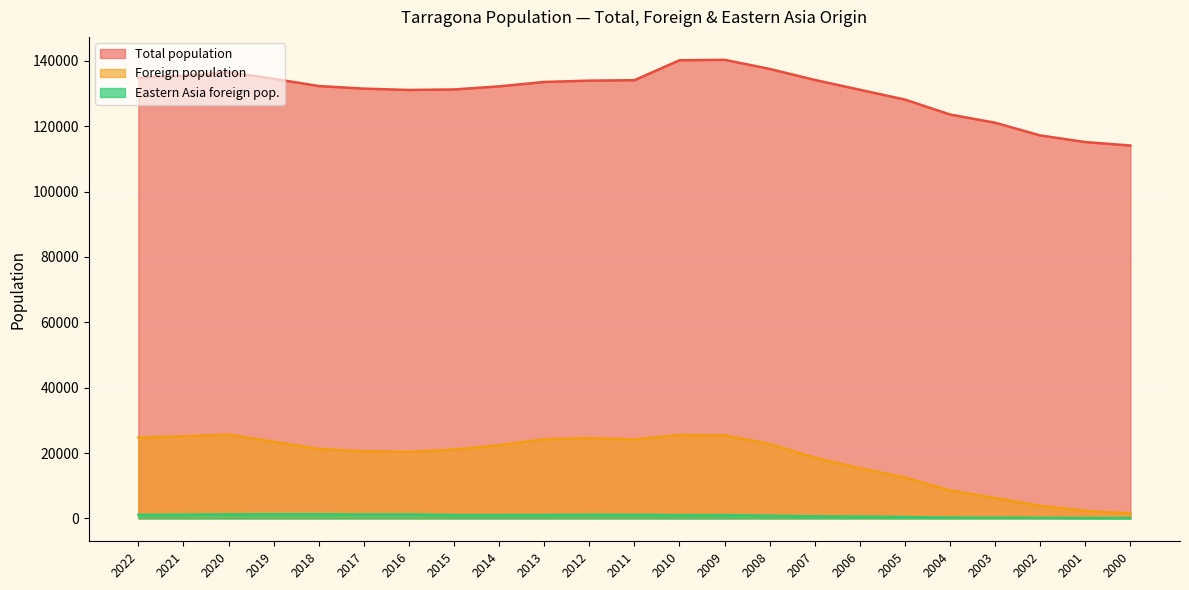

What is the sum of the Eastern Asia foreign pop. values at 2005 and 2012?

1497